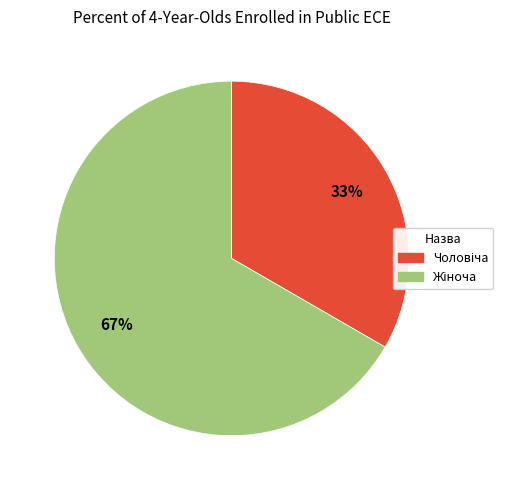

Is there any slice that represents more than half of the pie?

Yes